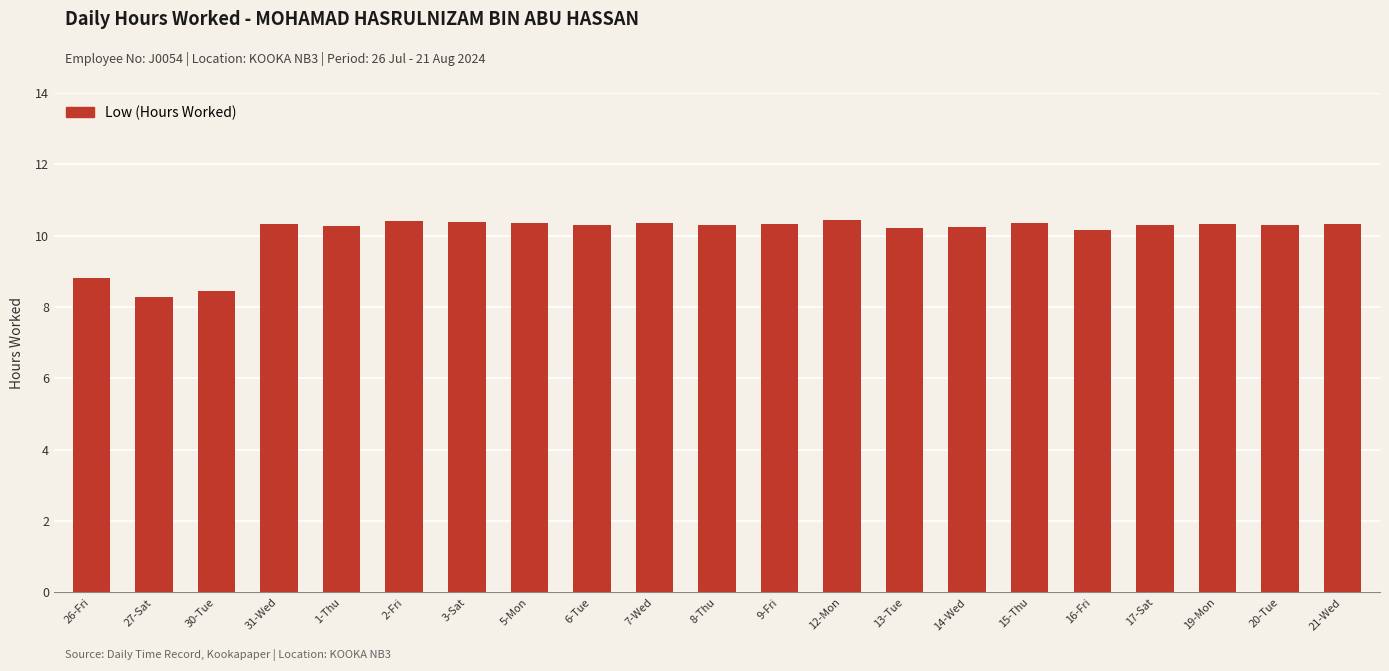

What value does the data have at 13-Tue?

10.2